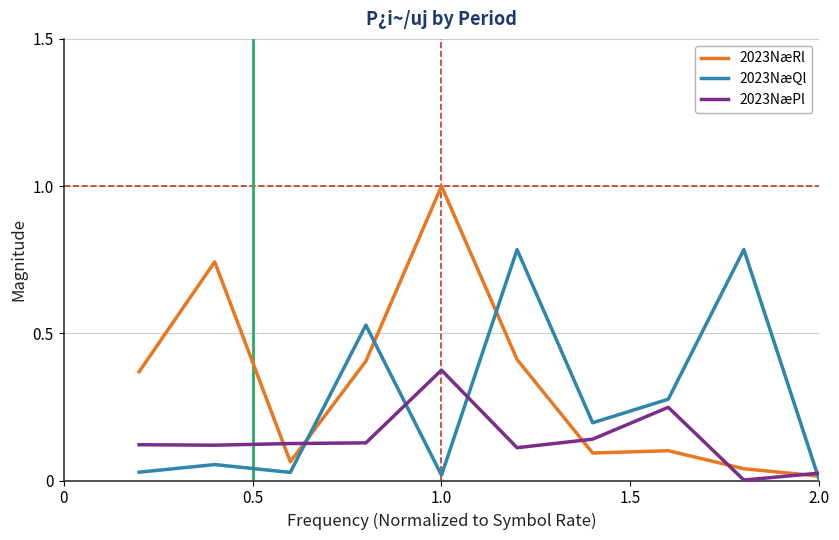

True or false: 2023NæPl and 2023NæQl cross at least once.

True